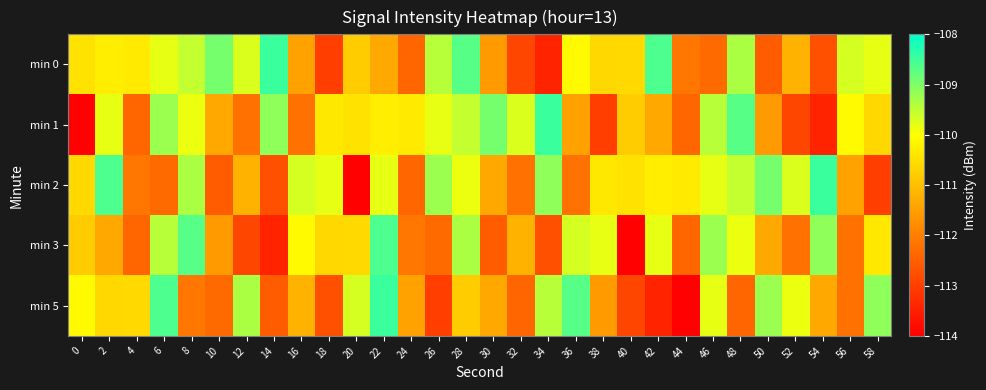

Which series changed the most between 0 and 34?

min 1